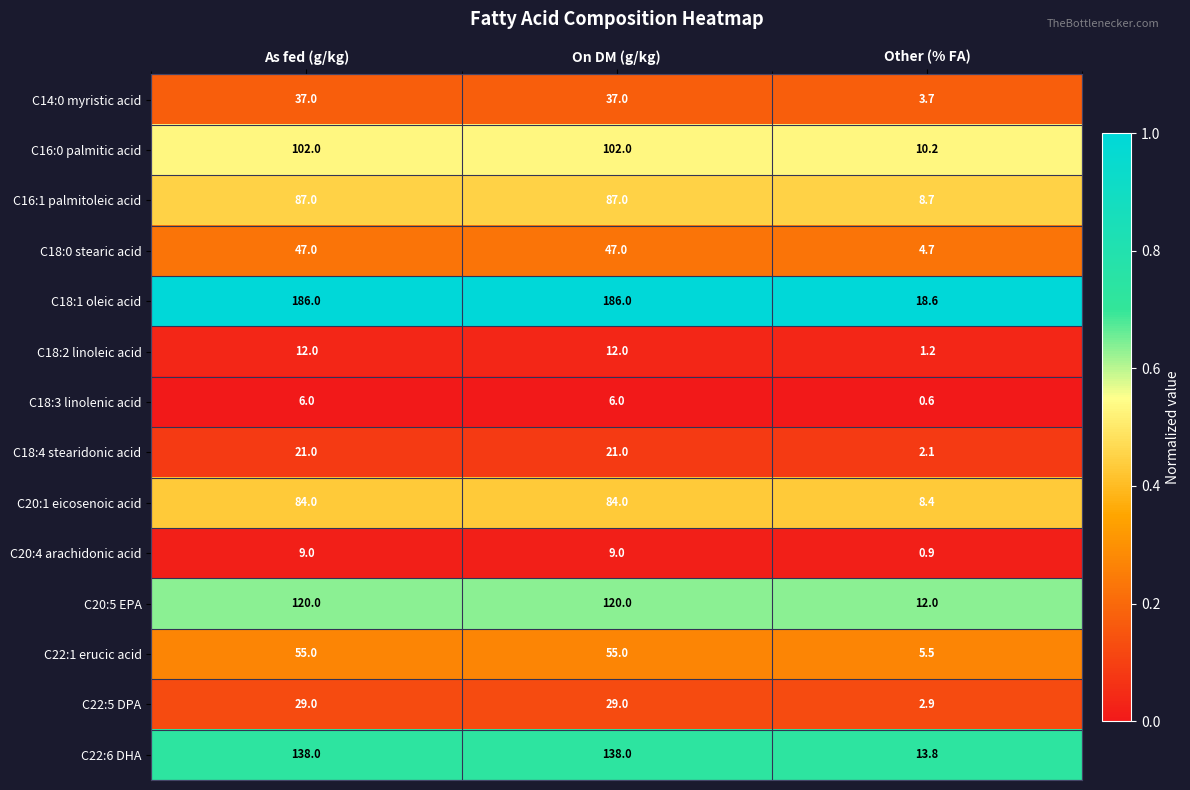

What is the minimum value shown in the chart?

0.6